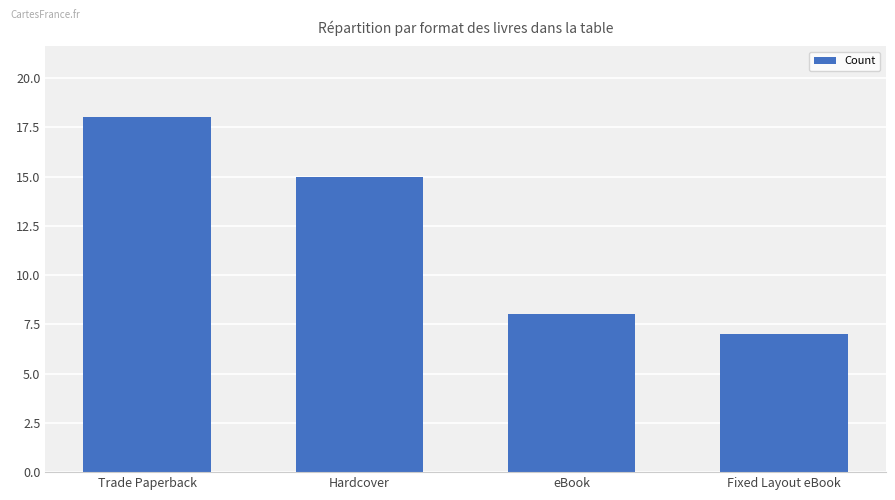

What is the minimum value shown in the chart?

7